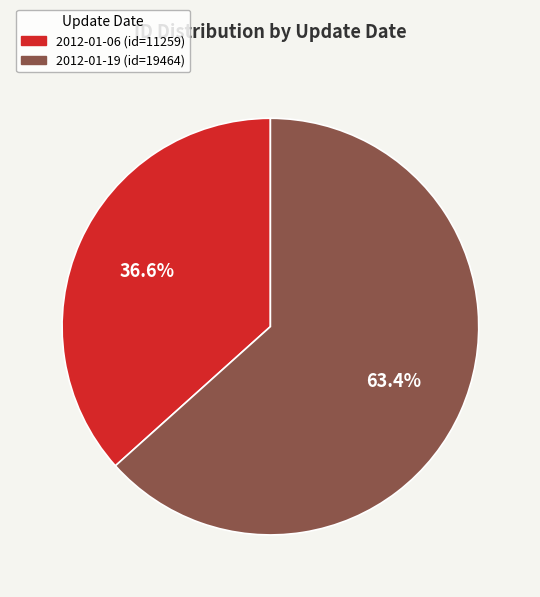

What percentage do 2012-01-06 and 2012-01-19 together represent?

100.0%